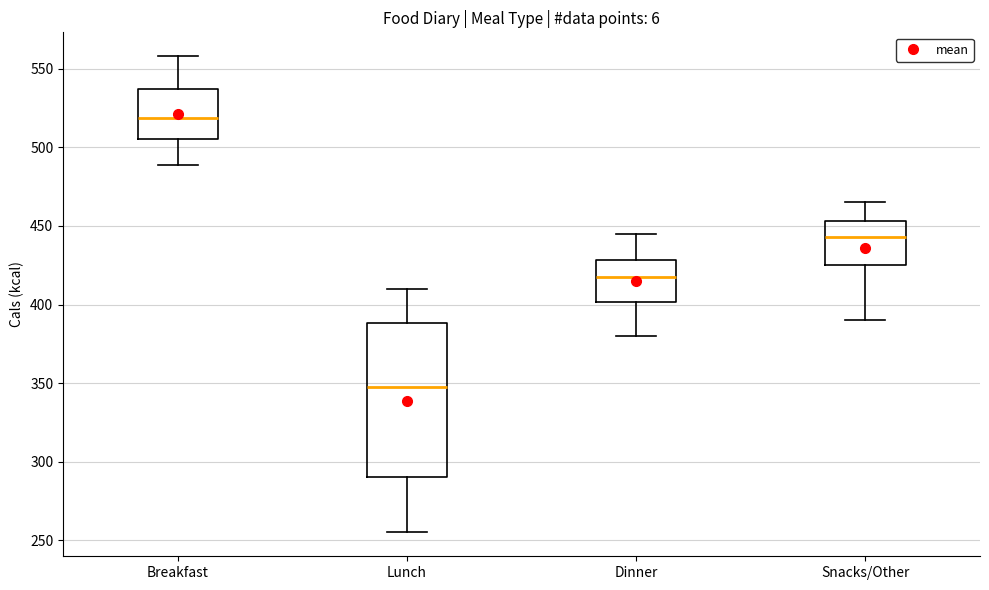

Where does the lower whisker of the box for Snacks/Other end on the y-axis? The values are not printed on the chart, so give them approximately, as read against the axis.

390